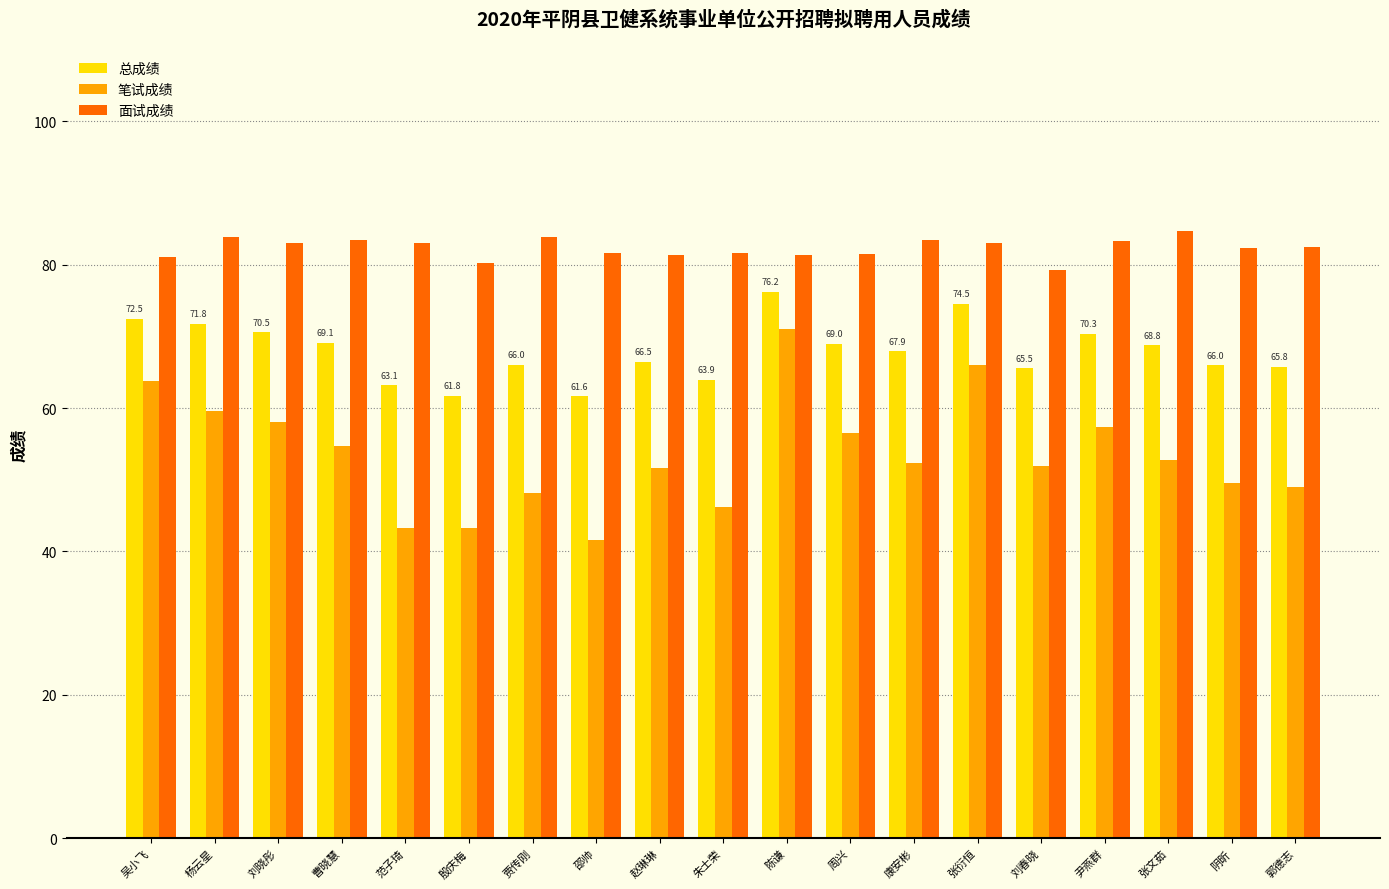

Where does the 面试成绩 series first go above 82?

杨云星